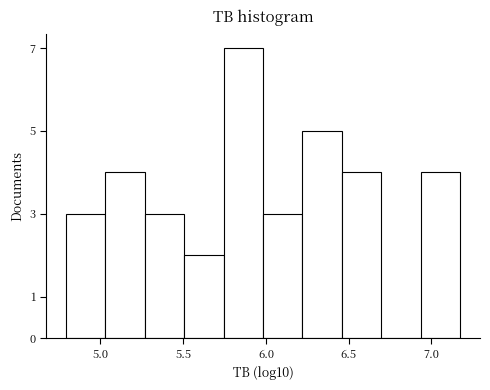

Reading left to right, list every bar in this chart as the range it spans on the x-axis followed by its height. Neither the bar edges nor the heights are printed on the chart, so give them approximately, as read against the axes.

4.80 to 5.05: 3
5.05 to 5.25: 4
5.25 to 5.50: 3
5.50 to 5.75: 2
5.75 to 6.00: 7
6.00 to 6.20: 3
6.20 to 6.45: 5
6.45 to 6.70: 4
6.70 to 6.95: 0
6.95 to 7.15: 4